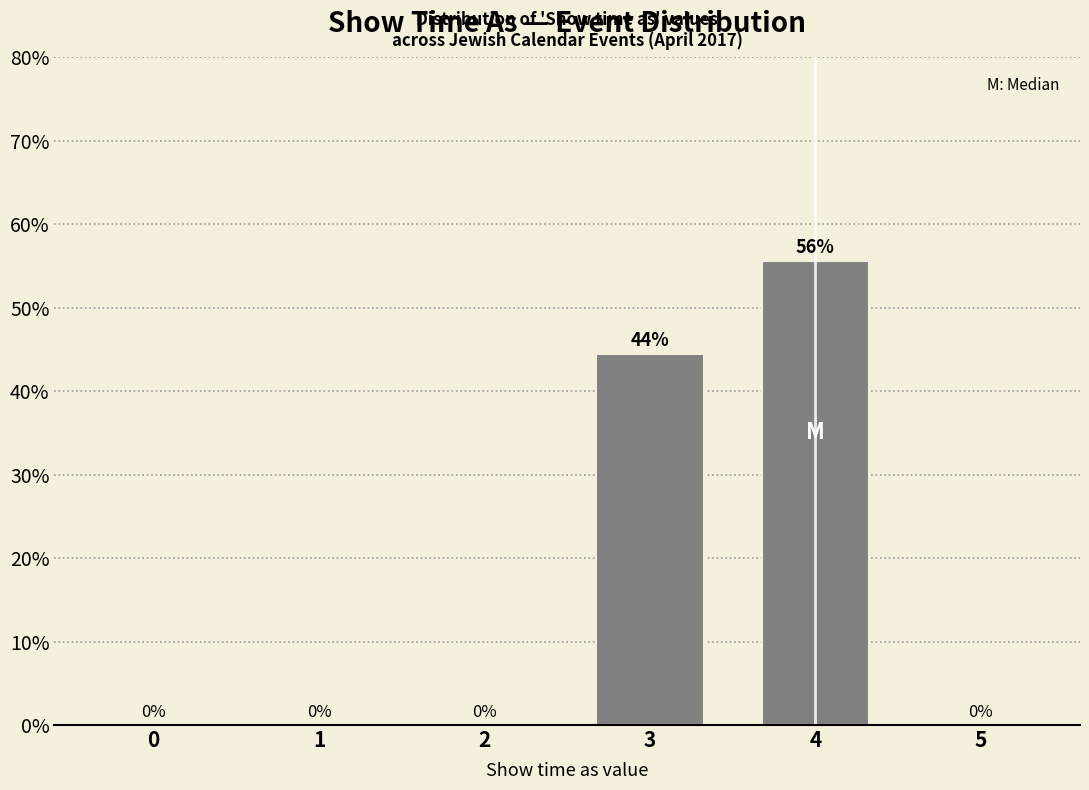

Where is the data nearest to the value 27?

3